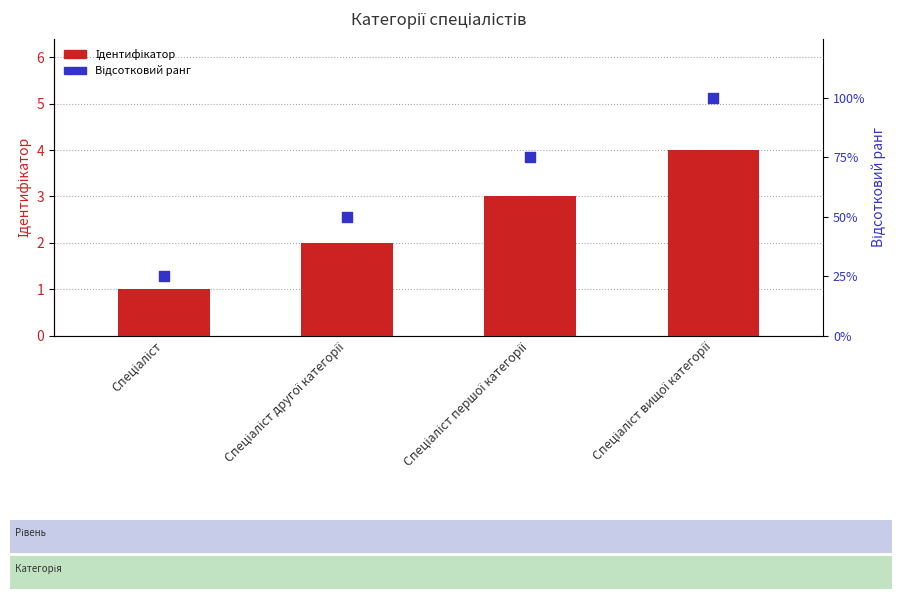

At how many categories does at least one series exceed 27?

3